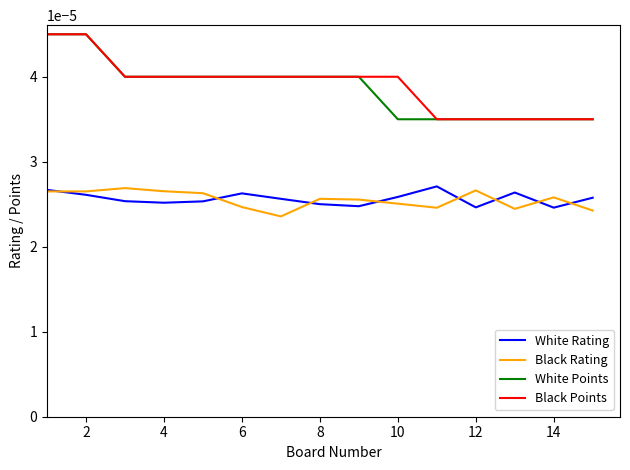

True or false: White Points and Black Rating cross at least once.

False